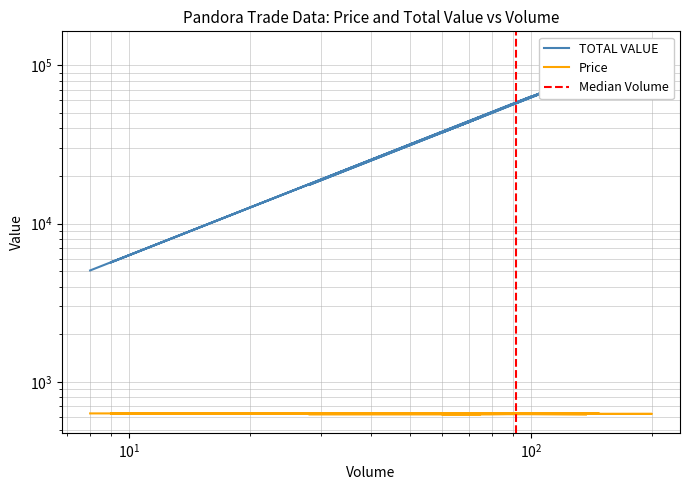

What is the label of the 15th point from the right?

100